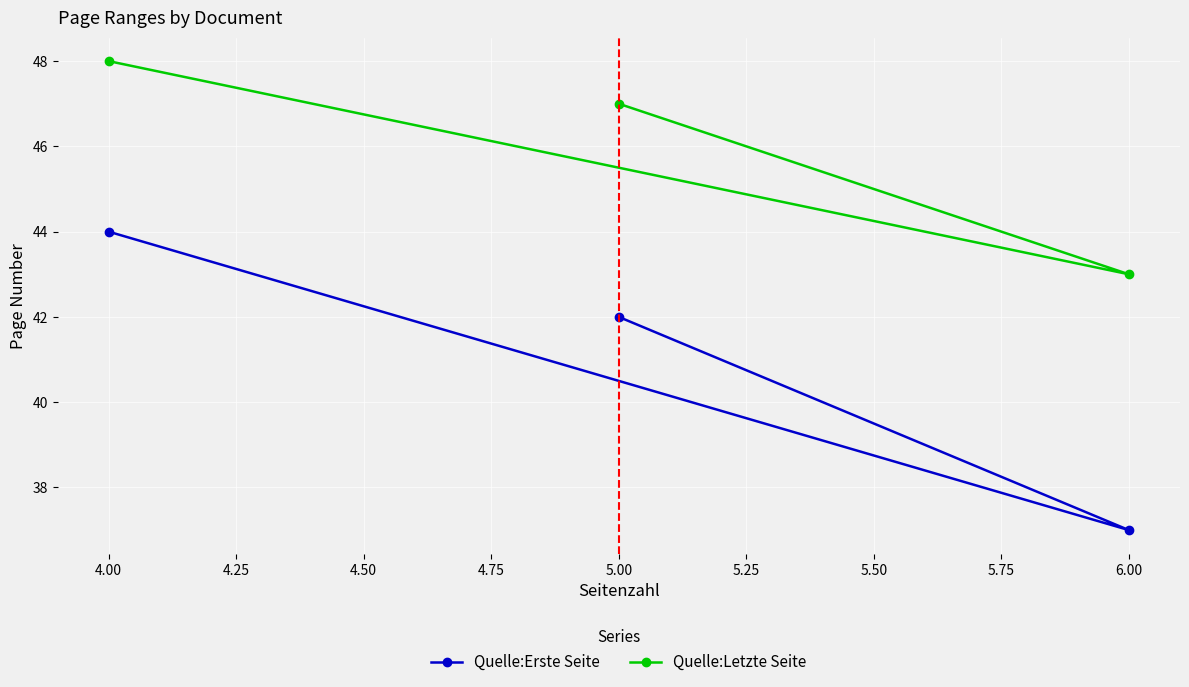

What is the average value of the Quelle:Letzte Seite series?

46